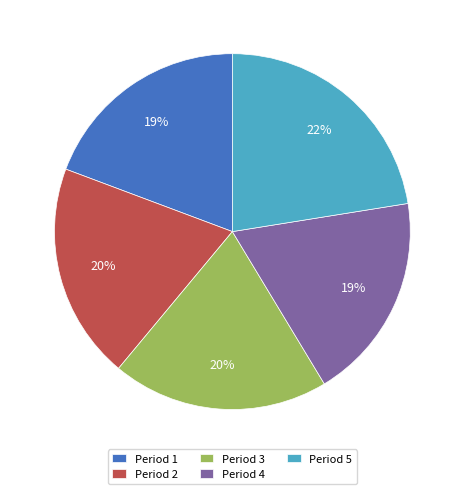

Between Period 3 and Period 4, which is larger?

Period 3